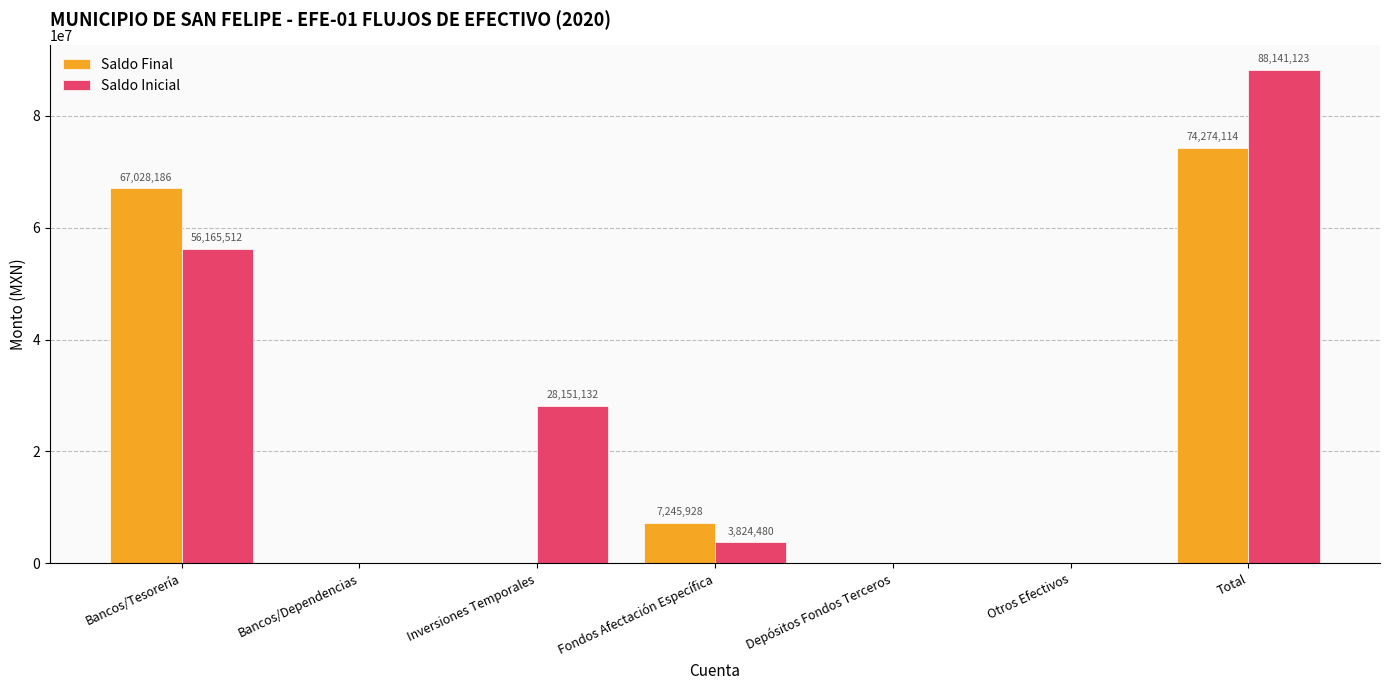

What is the sum of the Saldo Final values at Fondos Afectación Específica and Depósitos Fondos Terceros?

7245927.9